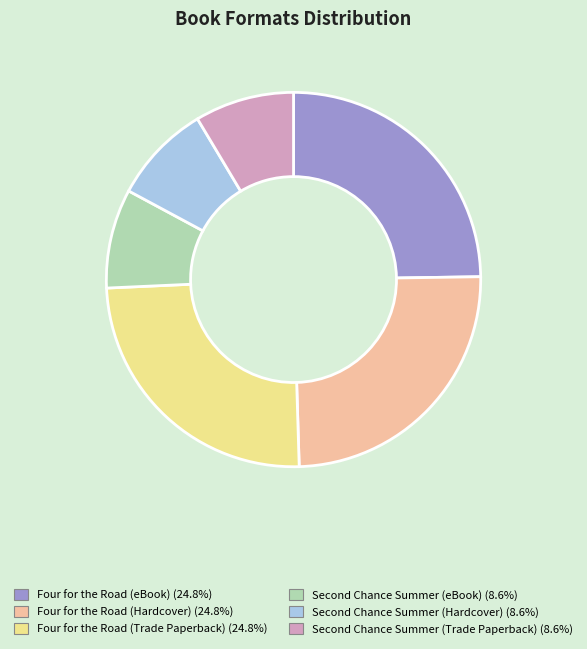

Count the number of slices in the pie.

6